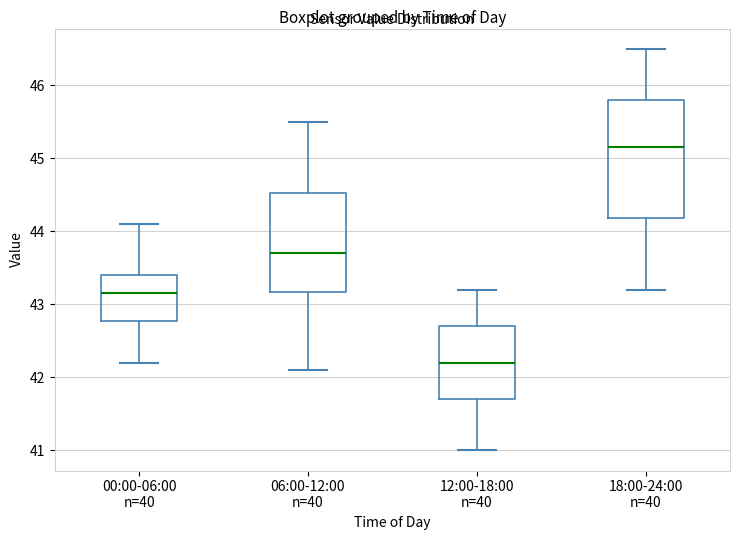

Reading left to right, transcribe this box plot: for each box, give where its median line is, the range the box spans, and where its two whiskers end, as read against the y-axis. The values are not printed on the chart, so give them approximately, as read against the axis.

00:00-06:00 n=40: median 43.2, box 42.8 to 43.4, whiskers 42.2 to 44.1
06:00-12:00 n=40: median 43.7, box 43.2 to 44.5, whiskers 42.1 to 45.5
12:00-18:00 n=40: median 42.2, box 41.7 to 42.7, whiskers 41.0 to 43.2
18:00-24:00 n=40: median 45.2, box 44.2 to 45.8, whiskers 43.2 to 46.5